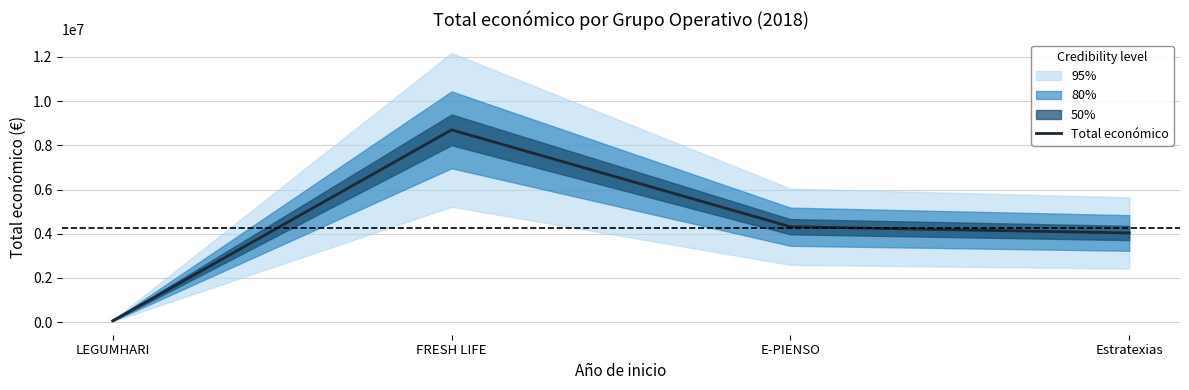

Reading right to left, transcribe all the data shown in this chart.

Estratexias=4033442	E-PIENSO=4316373	FRESH LIFE=8701686	LEGUMHARI=57500